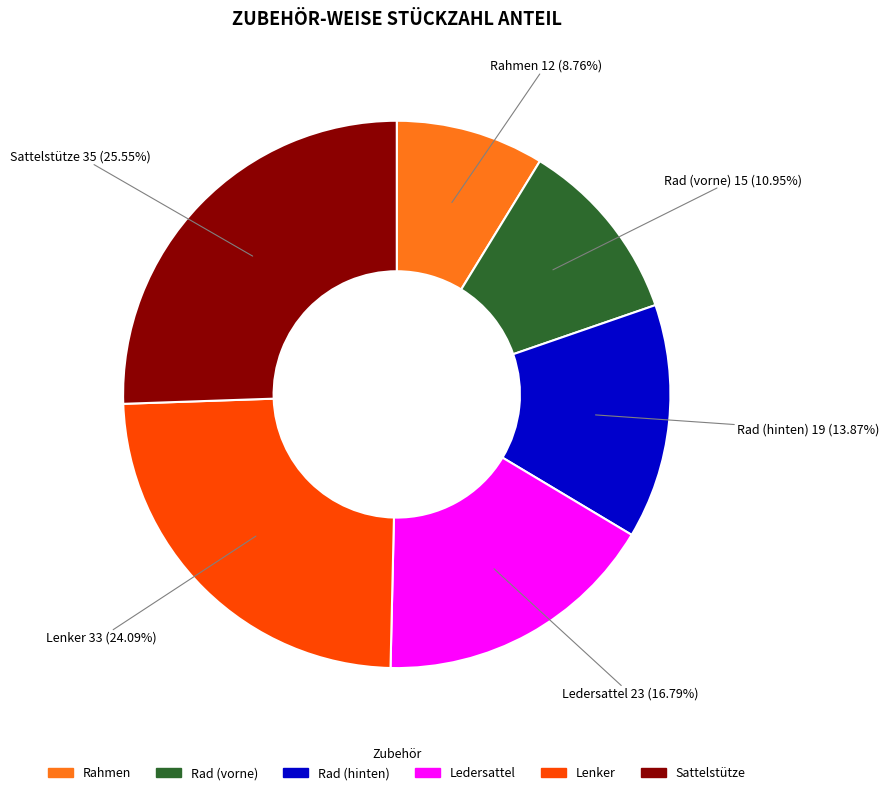

To the nearest percent, what percentage of the pie is Rad (vorne)?

11%